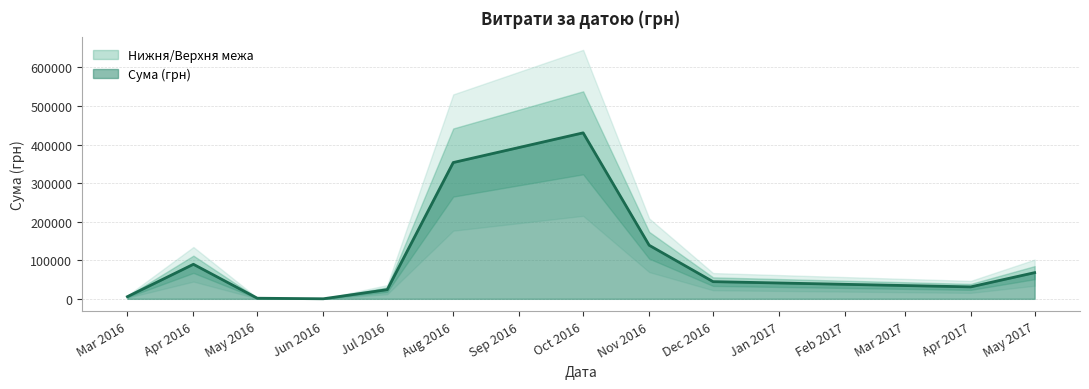

At which label is Сума (грн) closest to 215268?

Nov 2016